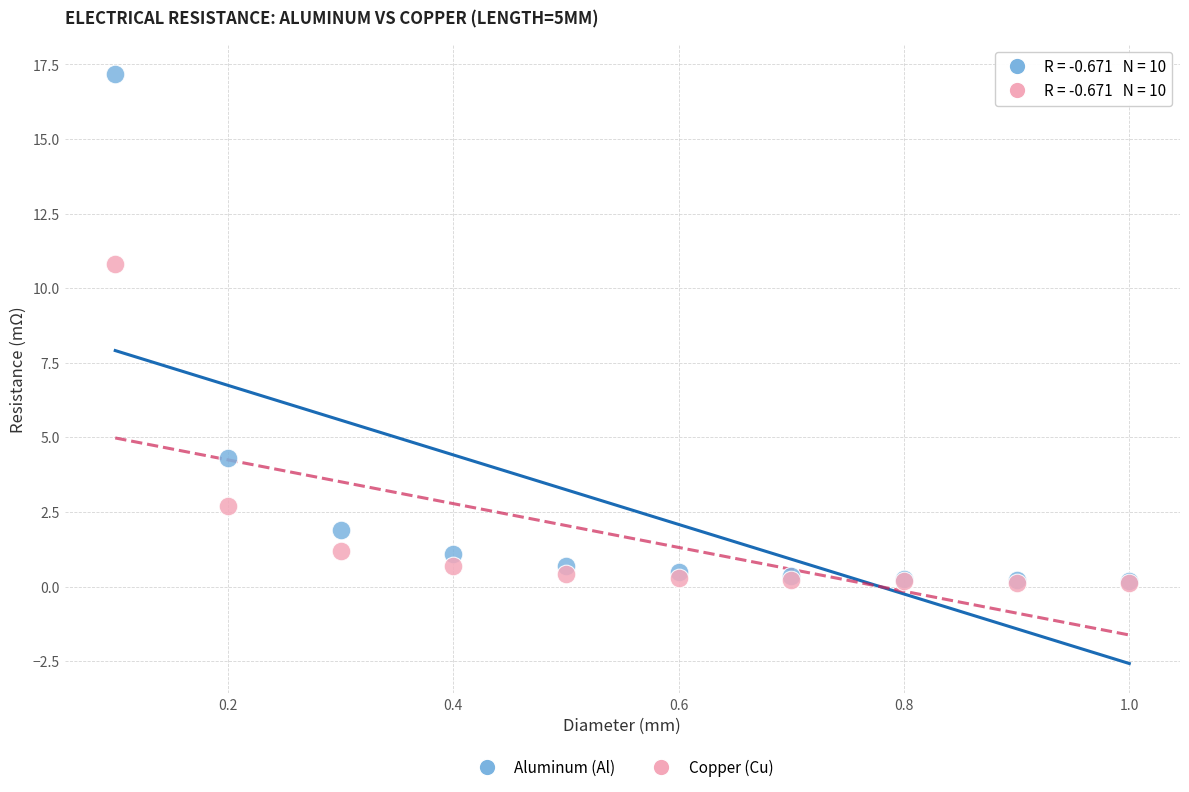

What are all the series names shown in the legend?

Aluminum (Al), Copper (Cu)